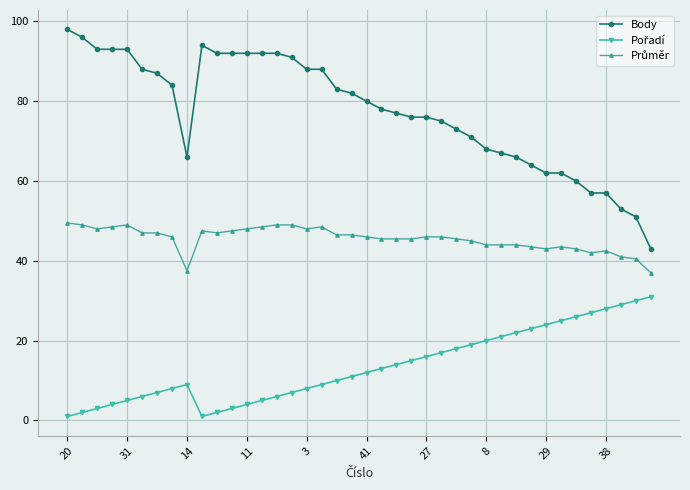

At how many categories does at least one series exceed 40?

40